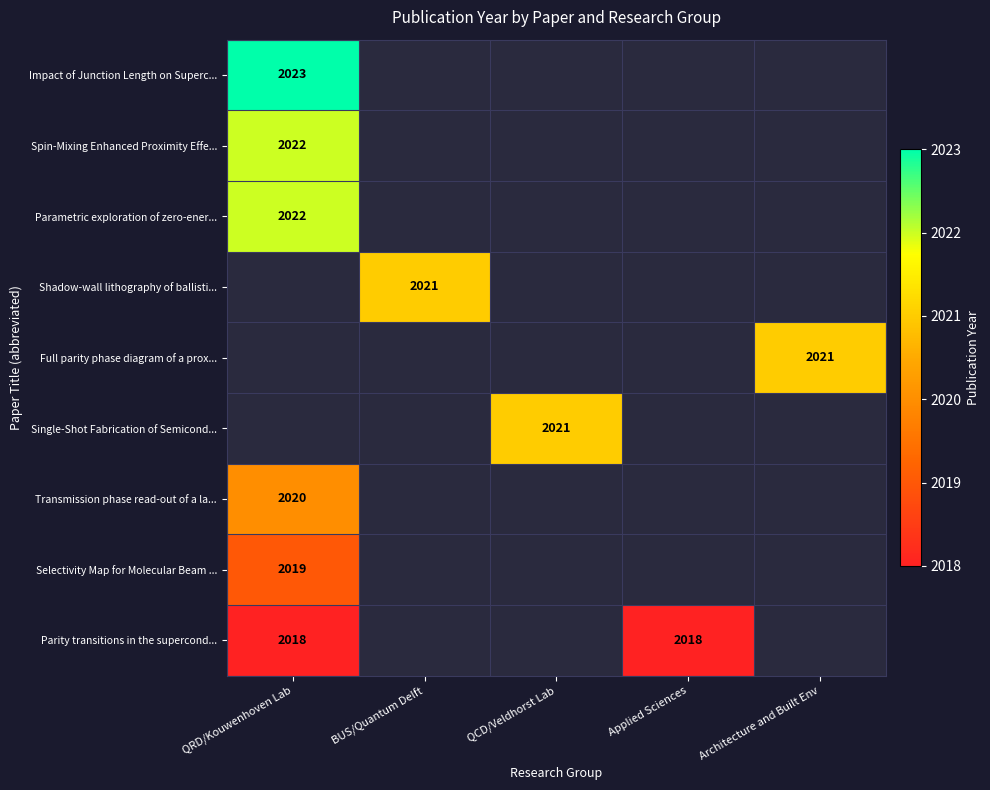

True or false: Parity transitions in the supercond... has a value of 1047 at QRD/Kouwenhoven Lab.

False